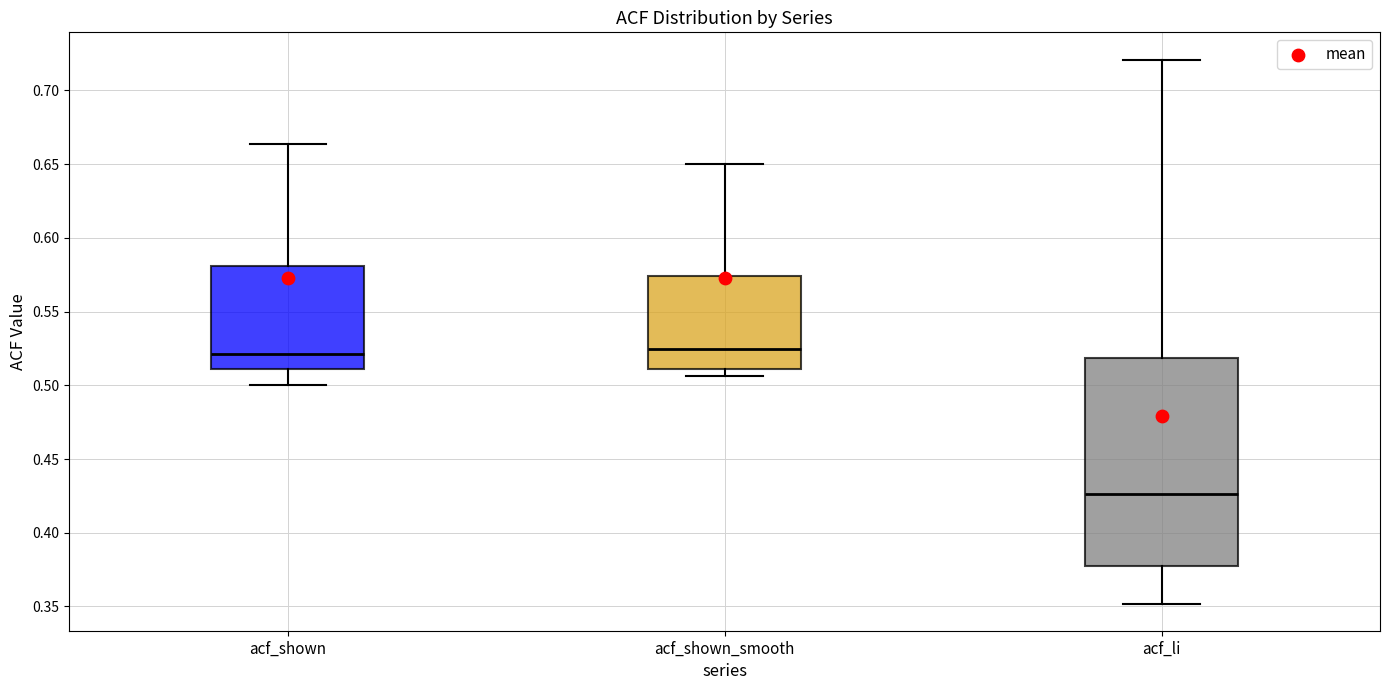

Reading left to right, read every box against the y-axis: the position of its median line, the range the box covers, and the ends of its whiskers. The values are not printed on the chart, so give them approximately, as read against the axis.

acf_shown: median 0.520, box 0.510 to 0.580, whiskers 0.500 to 0.665
acf_shown_smooth: median 0.525, box 0.510 to 0.575, whiskers 0.505 to 0.650
acf_li: median 0.425, box 0.375 to 0.520, whiskers 0.350 to 0.720